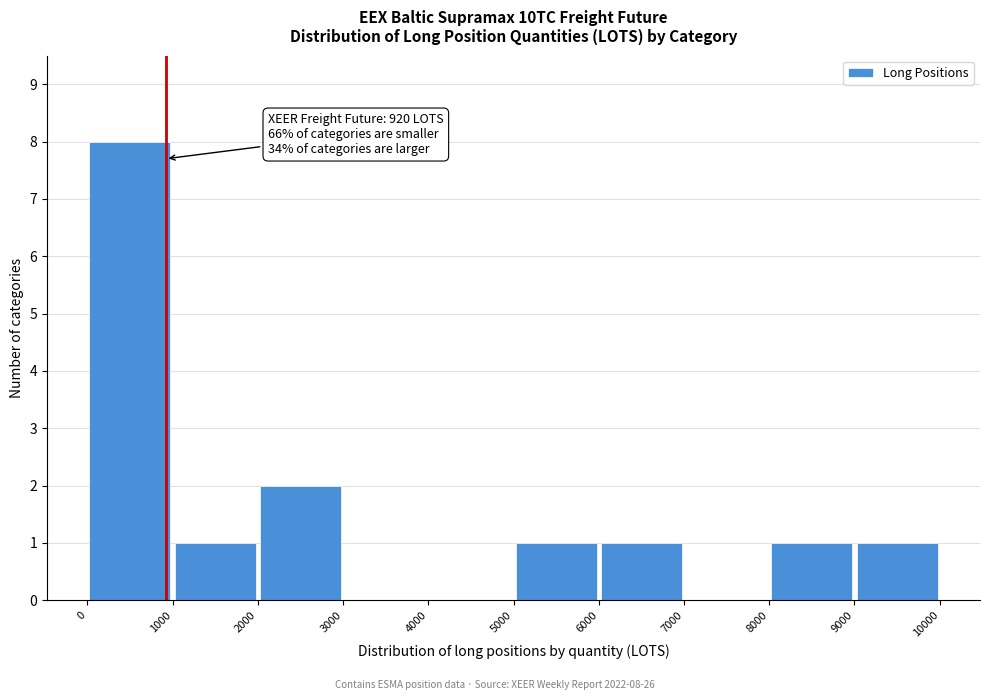

Over which range of the x-axis is the bar tallest?

0 to 1000